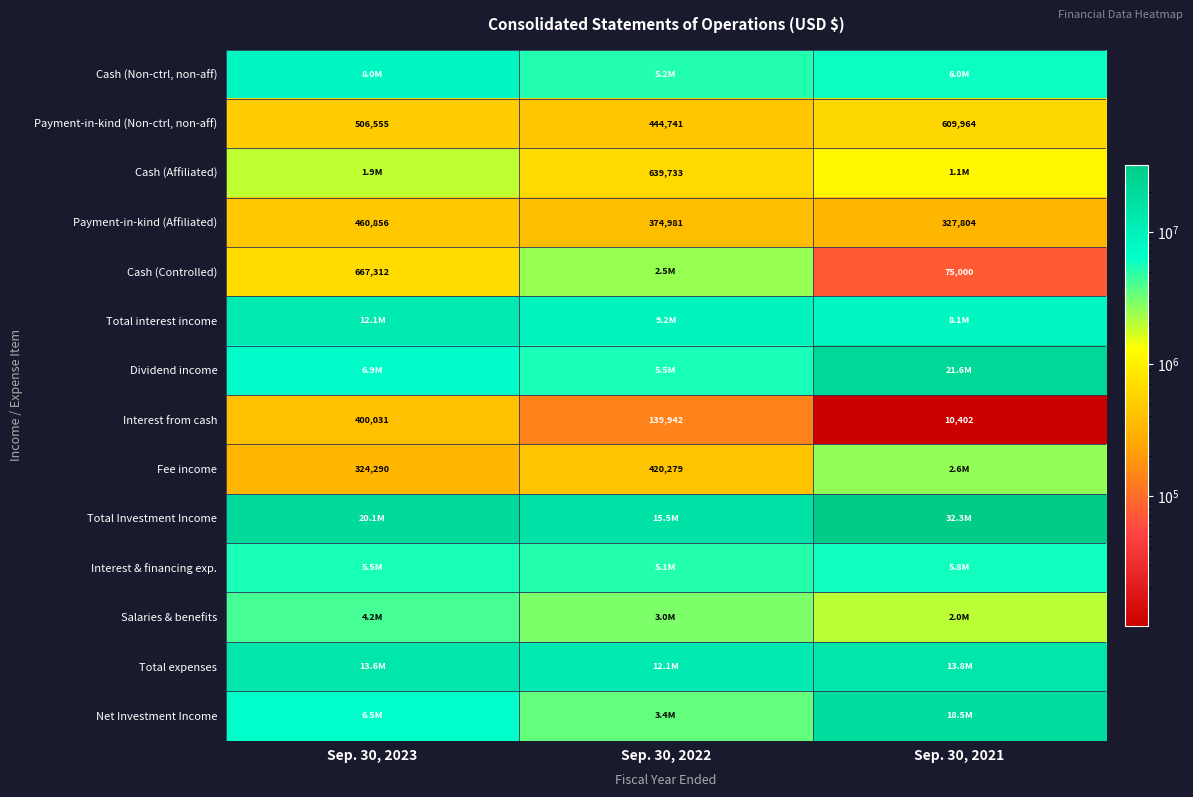

What is the highest value of the Payment-in-kind (Non-ctrl, non-aff) series?

609964